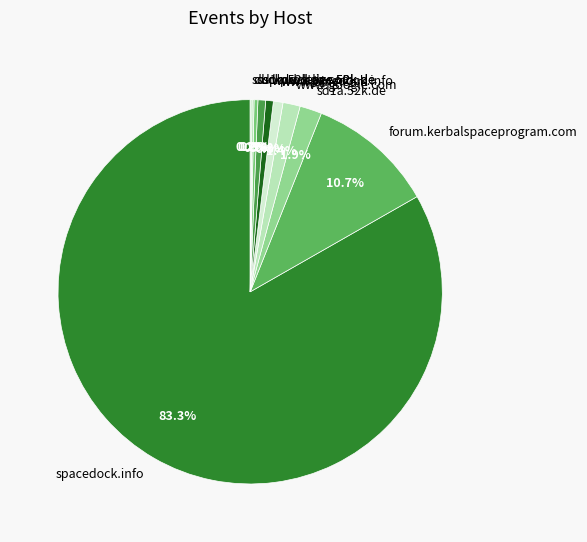

Which slice is the largest?

spacedock.info